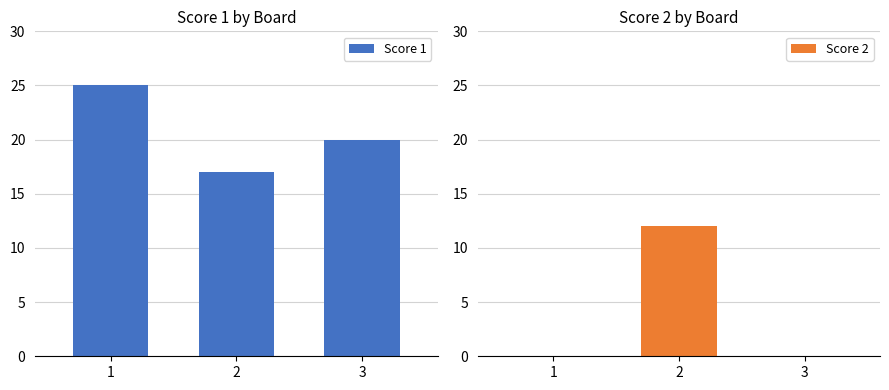

How many data points does each series have?

3